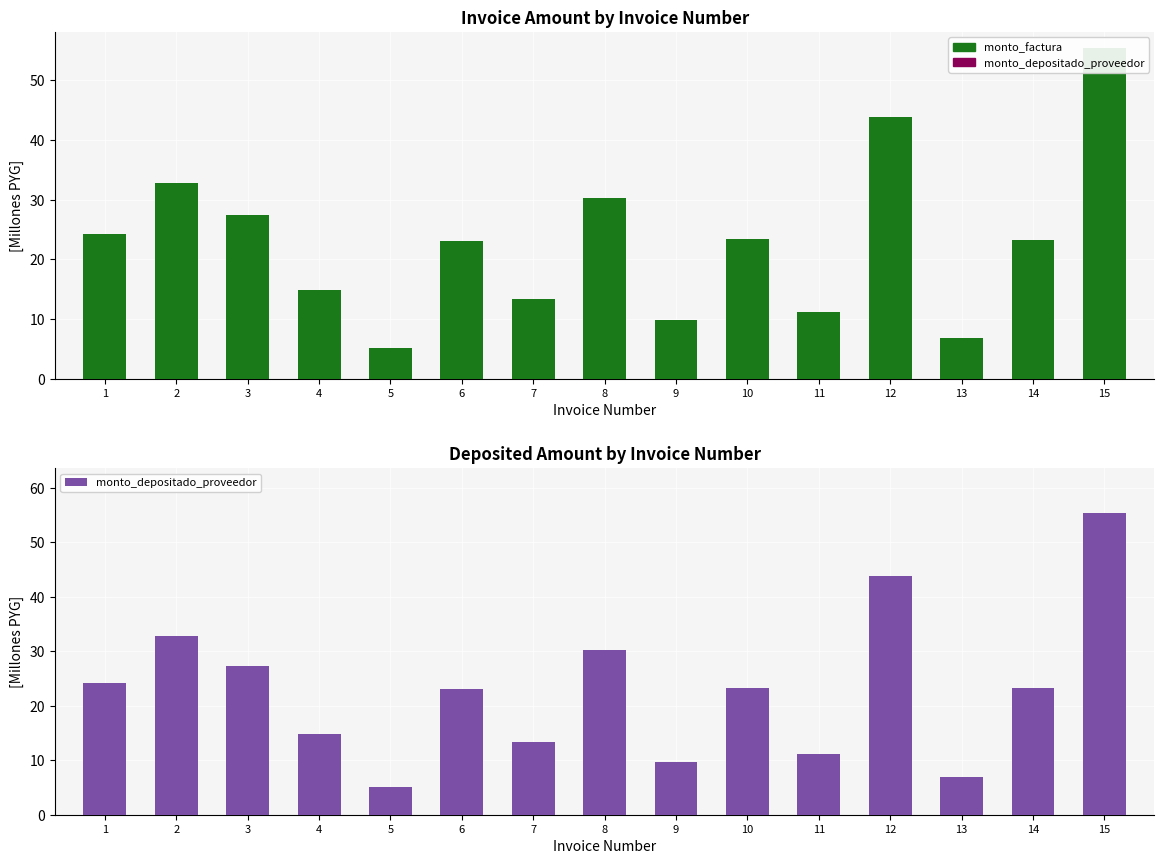

Read the monto_depositado_proveedor value at 3.

27.4